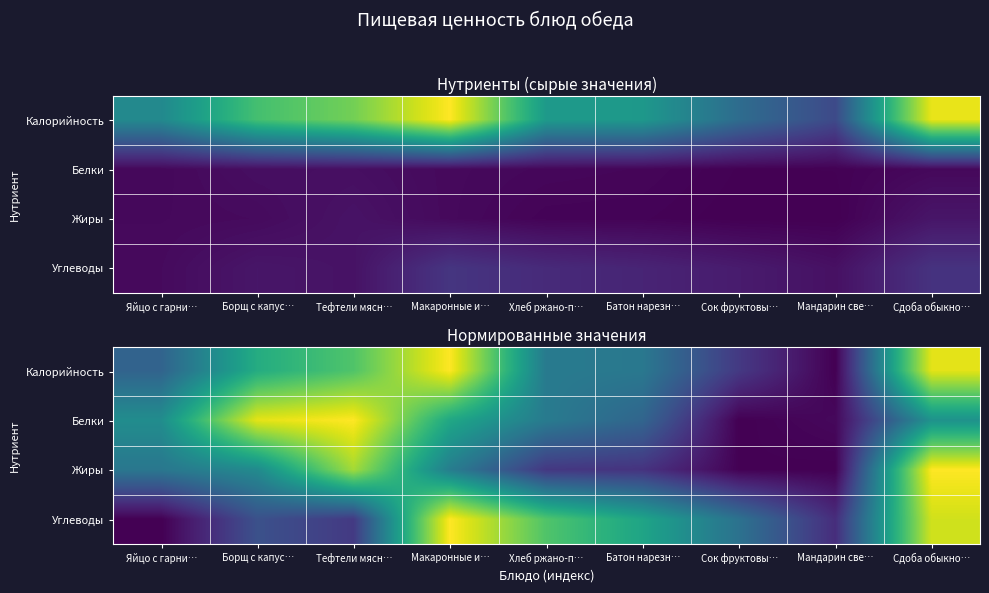

How many categories are shown in the chart?

9